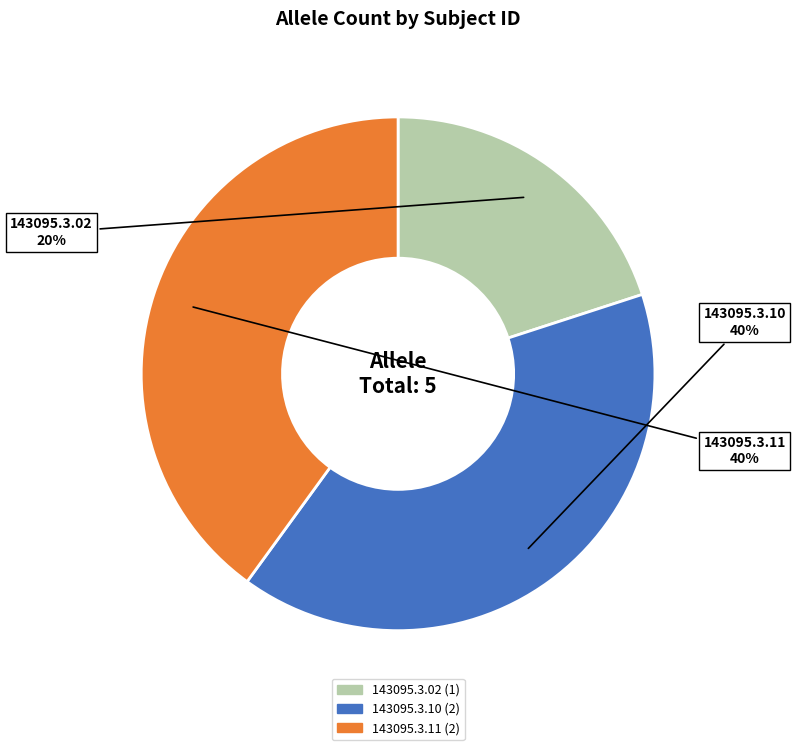

The 143095.3.11 slice represents 40% of the pie. True or false?

True